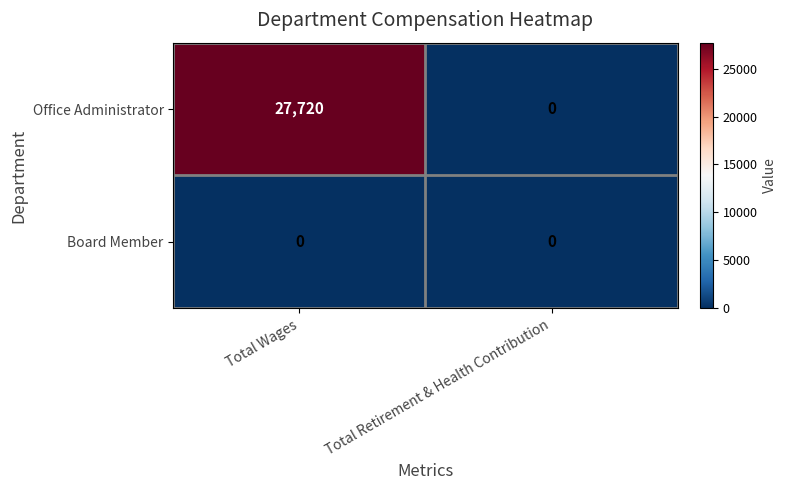

How many categories are shown in the chart?

2